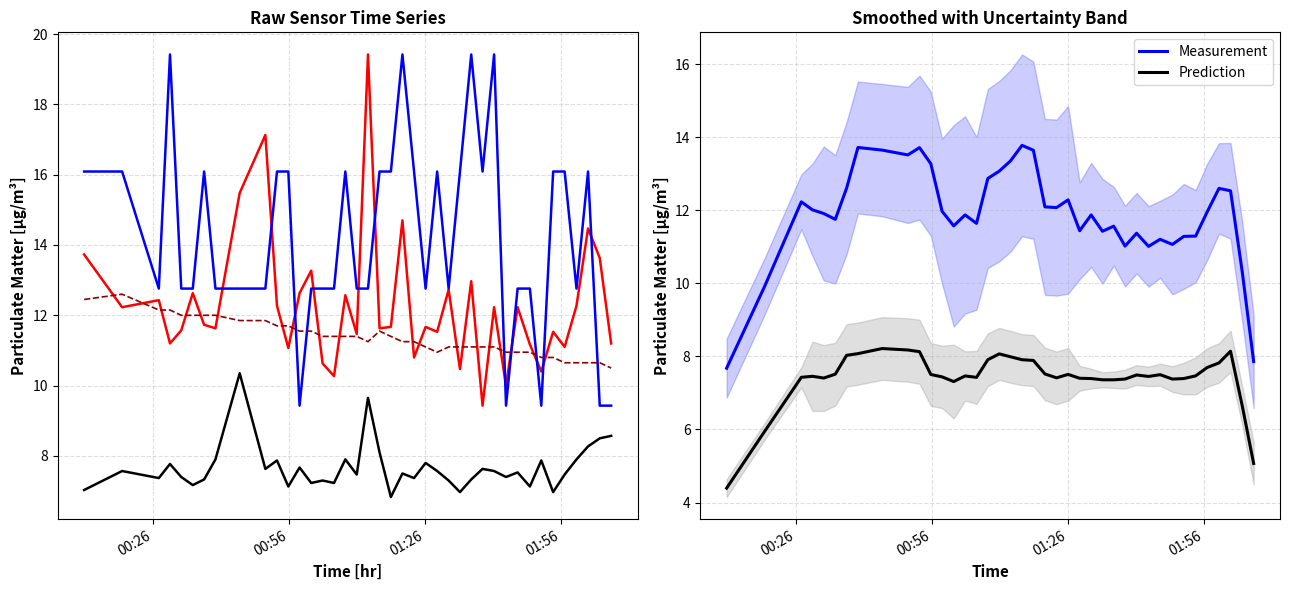

True or false: Prediction and Measurement intersect in this chart.

False